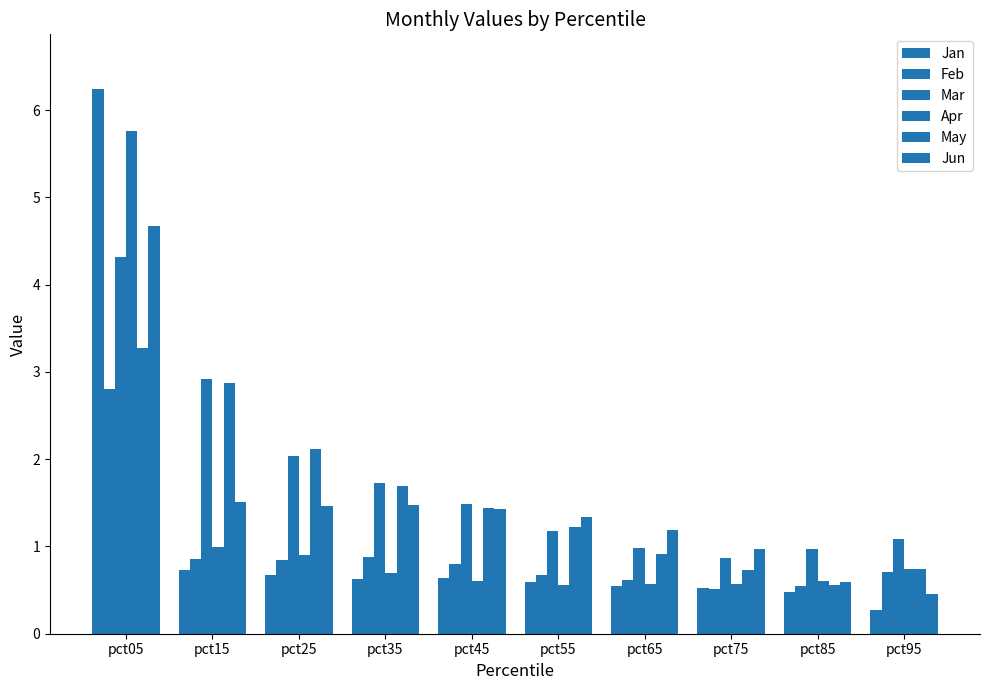

How many distinct data groups are displayed?

6